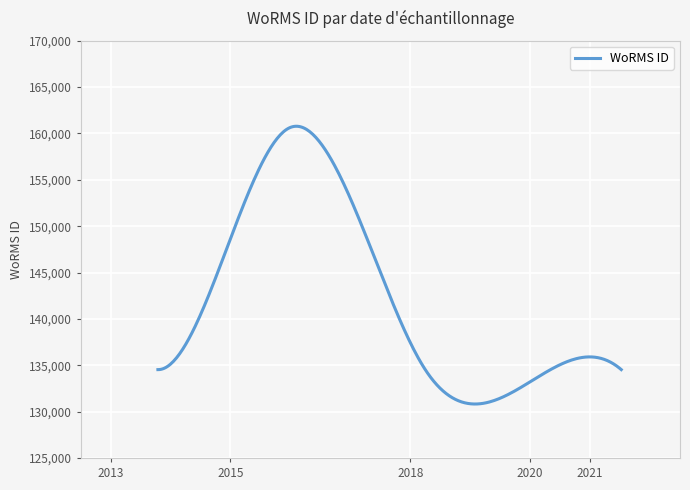

What is the average value?

142080.8